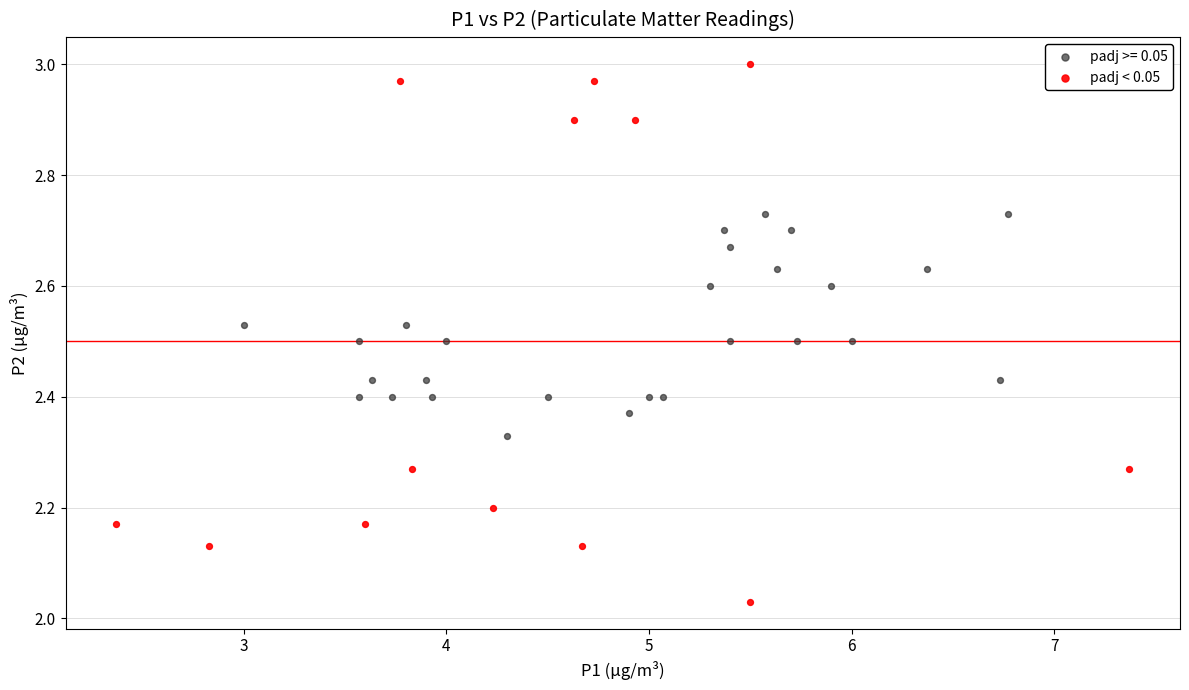

Which series reaches the maximum Y coordinate?

padj < 0.05